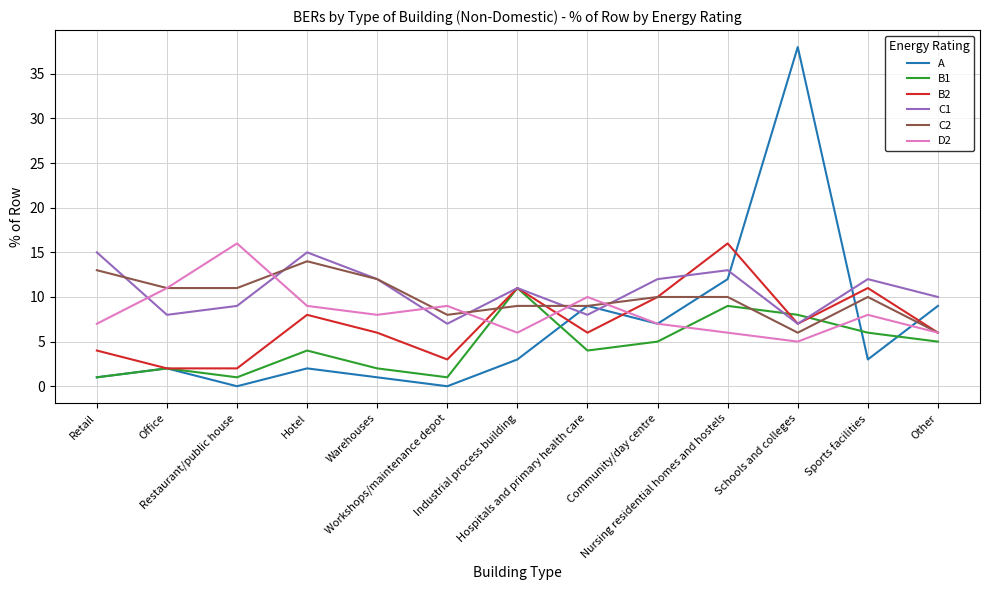

Which series has the largest range (max minus min)?

A